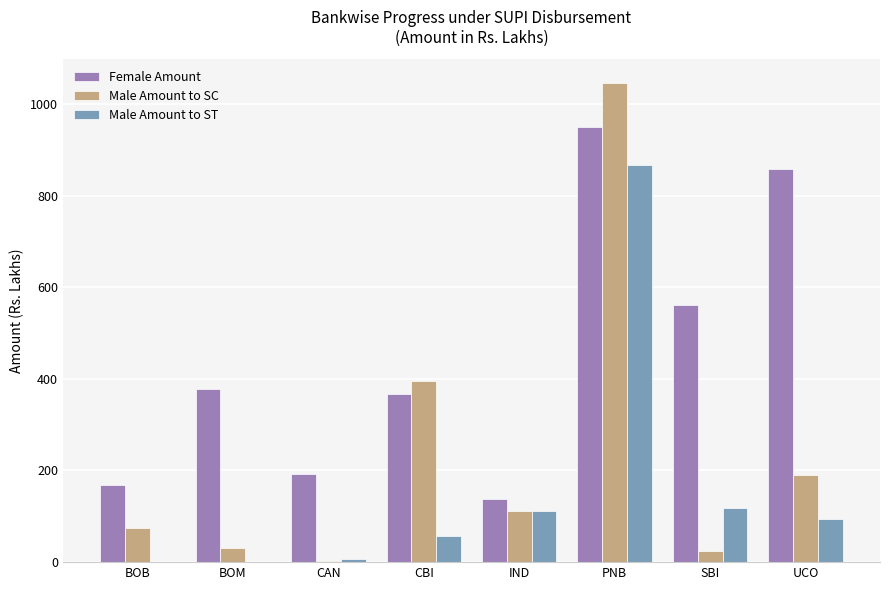

Between BOM and UCO, which series saw the biggest shift?

Female Amount